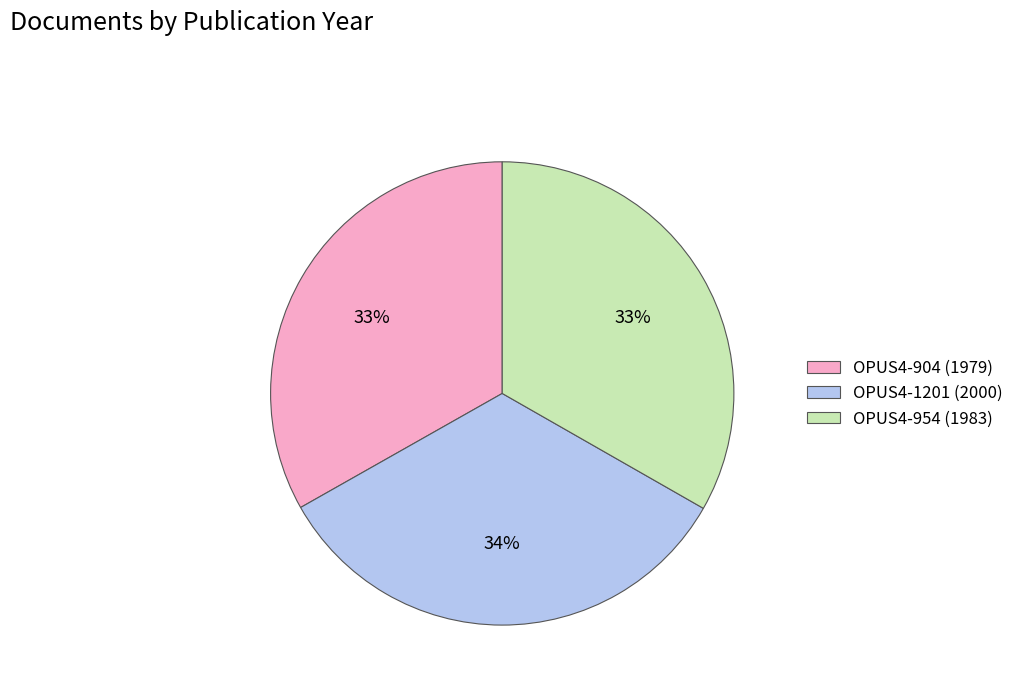

The OPUS4-904 slice represents 33% of the pie. True or false?

True